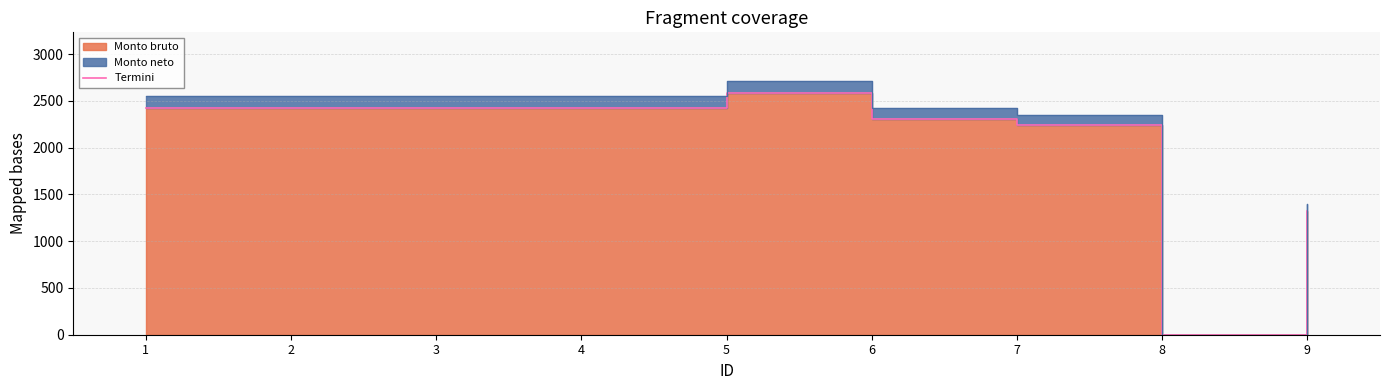

What is the sum of all values?

18183.3